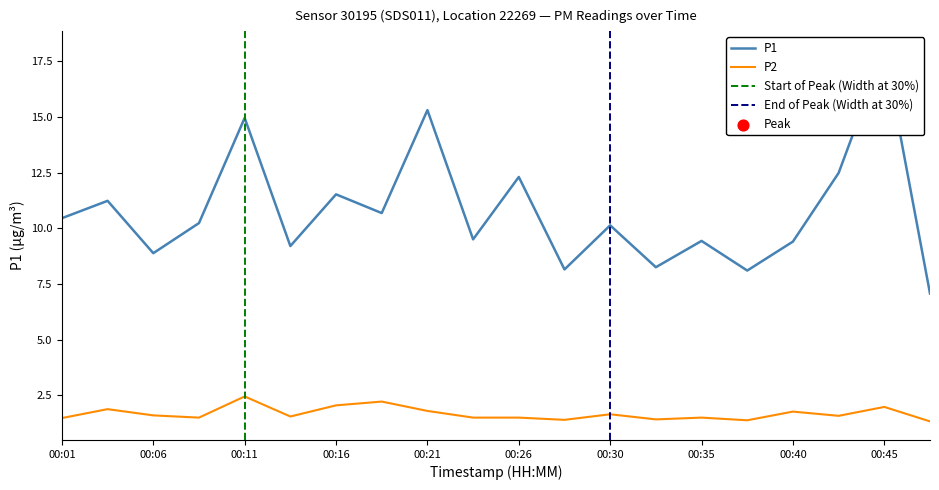

At how many categories does at least one series exceed 17?

1